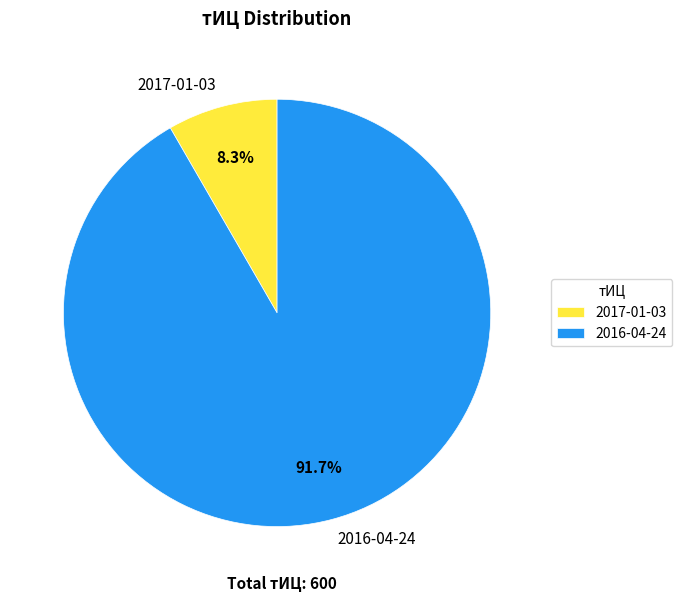

What is the largest slice in the pie chart?

2016-04-24